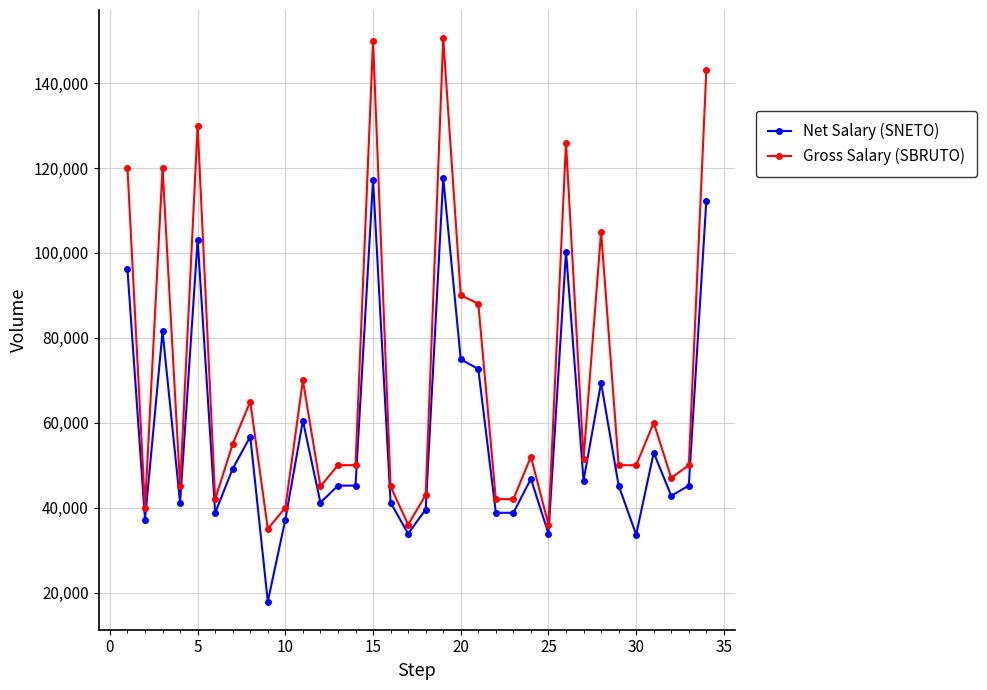

List the series in order of their peak value, lowest first.

Net Salary (SNETO), Gross Salary (SBRUTO)